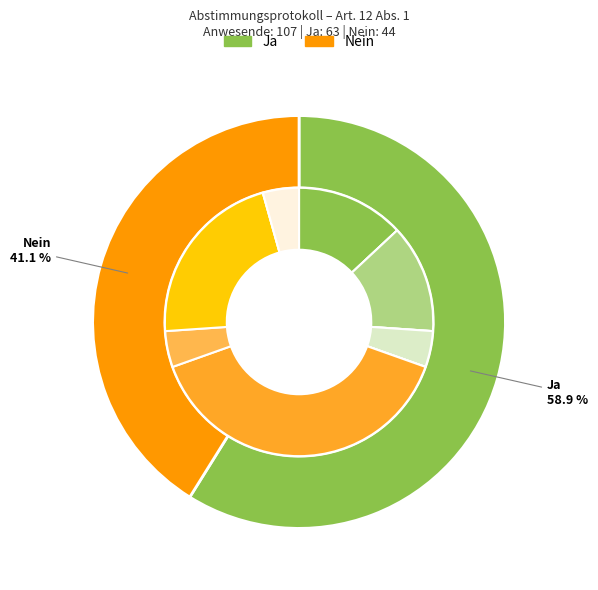

Is it true that SVP is 0% of the pie?

True